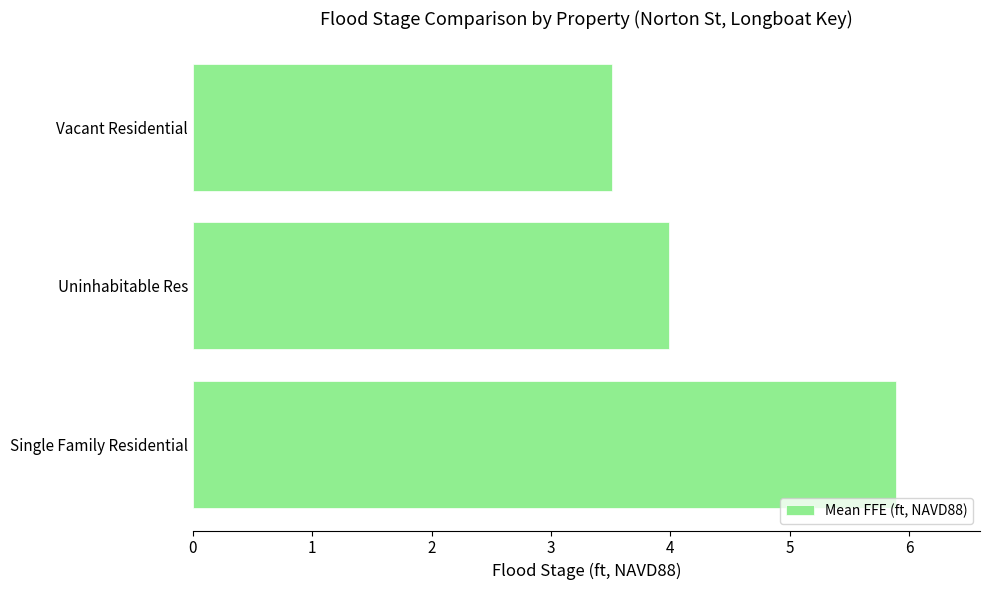

Rank the categories by value from lowest to highest.

Vacant Residential, Uninhabitable Res, Single Family Residential